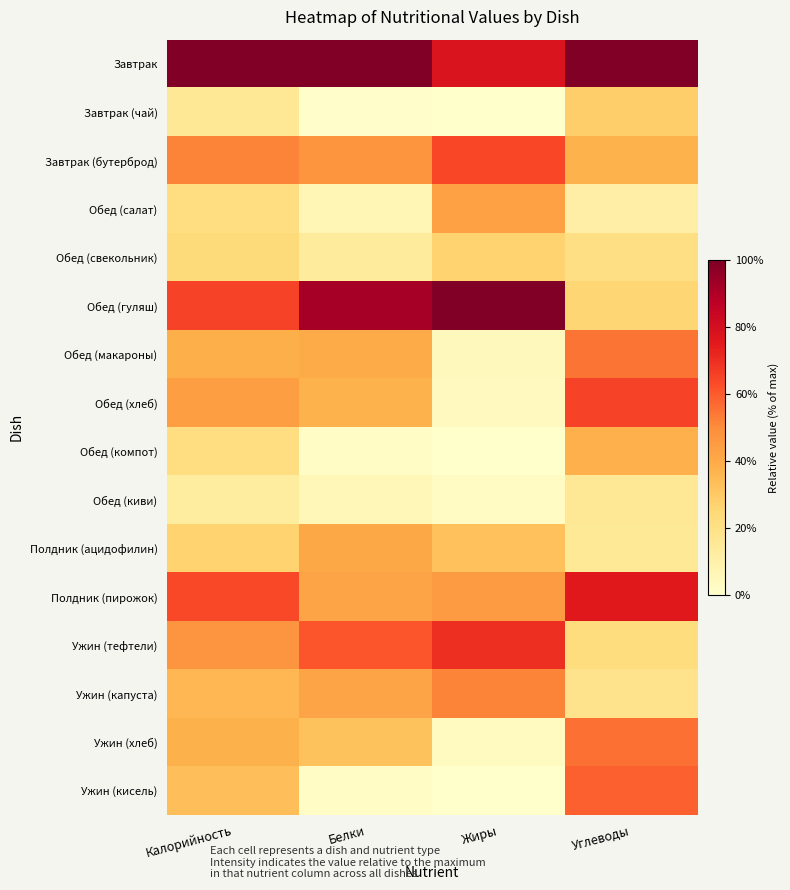

Reading left to right, what are all the values shown in this chart?

Завтрак: Калорийность=1.0	Белки=1.0	Жиры=0.8	Углеводы=1.0
Завтрак (чай): Калорийность=0.2	Белки=0.0	Жиры=0.0	Углеводы=0.3
Завтрак (бутерброд): Калорийность=0.5	Белки=0.5	Жиры=0.6	Углеводы=0.4
Обед (салат): Калорийность=0.2	Белки=0.1	Жиры=0.4	Углеводы=0.1
Обед (свекольник): Калорийность=0.2	Белки=0.1	Жиры=0.3	Углеводы=0.2
Обед (гуляш): Калорийность=0.6	Белки=0.9	Жиры=1.0	Углеводы=0.3
Обед (макароны): Калорийность=0.4	Белки=0.4	Жиры=0.0	Углеводы=0.5
Обед (хлеб): Калорийность=0.4	Белки=0.4	Жиры=0.0	Углеводы=0.7
Обед (компот): Калорийность=0.2	Белки=0.0	Жиры=0.0	Углеводы=0.4
Обед (киви): Калорийность=0.1	Белки=0.1	Жиры=0.0	Углеводы=0.2
Полдник (ацидофилин): Калорийность=0.3	Белки=0.4	Жиры=0.3	Углеводы=0.2
Полдник (пирожок): Калорийность=0.6	Белки=0.4	Жиры=0.5	Углеводы=0.8
Ужин (тефтели): Калорийность=0.5	Белки=0.6	Жиры=0.7	Углеводы=0.2
Ужин (капуста): Калорийность=0.4	Белки=0.4	Жиры=0.5	Углеводы=0.2
Ужин (хлеб): Калорийность=0.4	Белки=0.3	Жиры=0.0	Углеводы=0.6
Ужин (кисель): Калорийность=0.3	Белки=0.0	Жиры=0.0	Углеводы=0.6